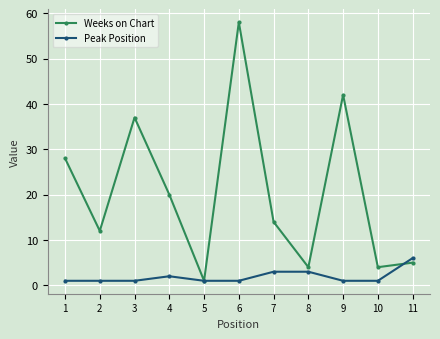

Reading right to left, transcribe all the data shown in this chart.

Weeks on Chart: 11=5	10=4	9=42	8=4	7=14	6=58	5=1	4=20	3=37	2=12	1=28
Peak Position: 11=6	10=1	9=1	8=3	7=3	6=1	5=1	4=2	3=1	2=1	1=1